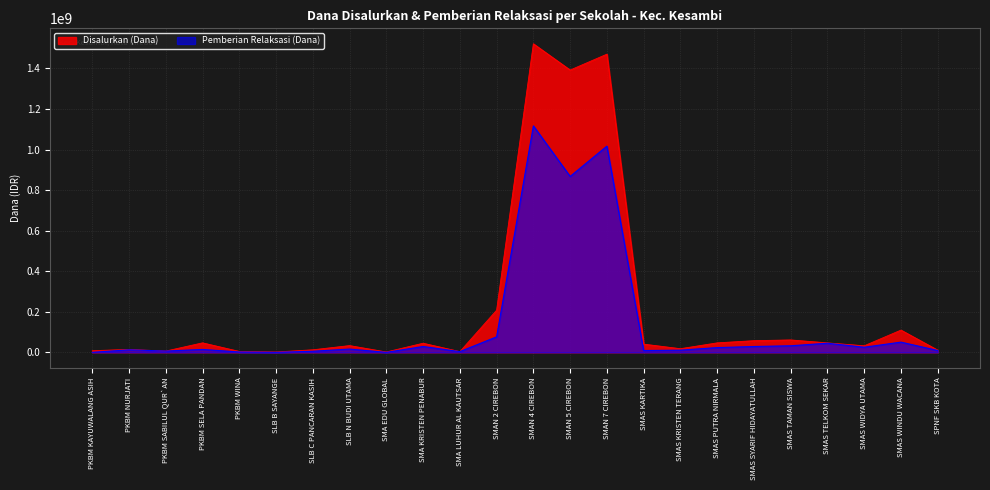

Where is the first local maximum for Disalurkan (Dana)?

PKBM NURJATI